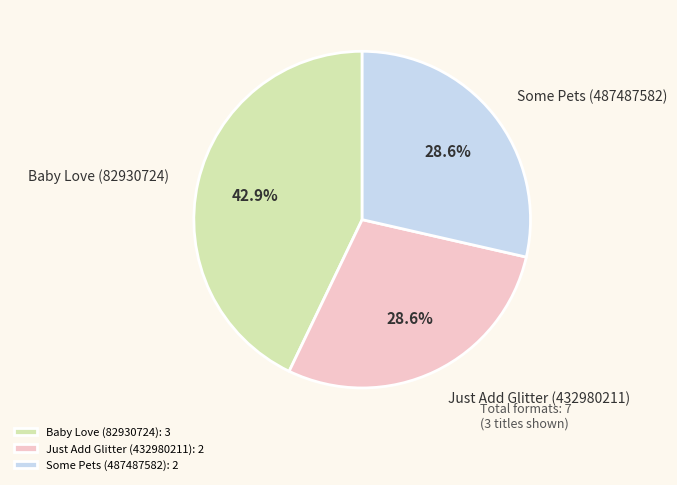

To the nearest percent, what portion does Just Add Glitter (432980211) represent?

29%